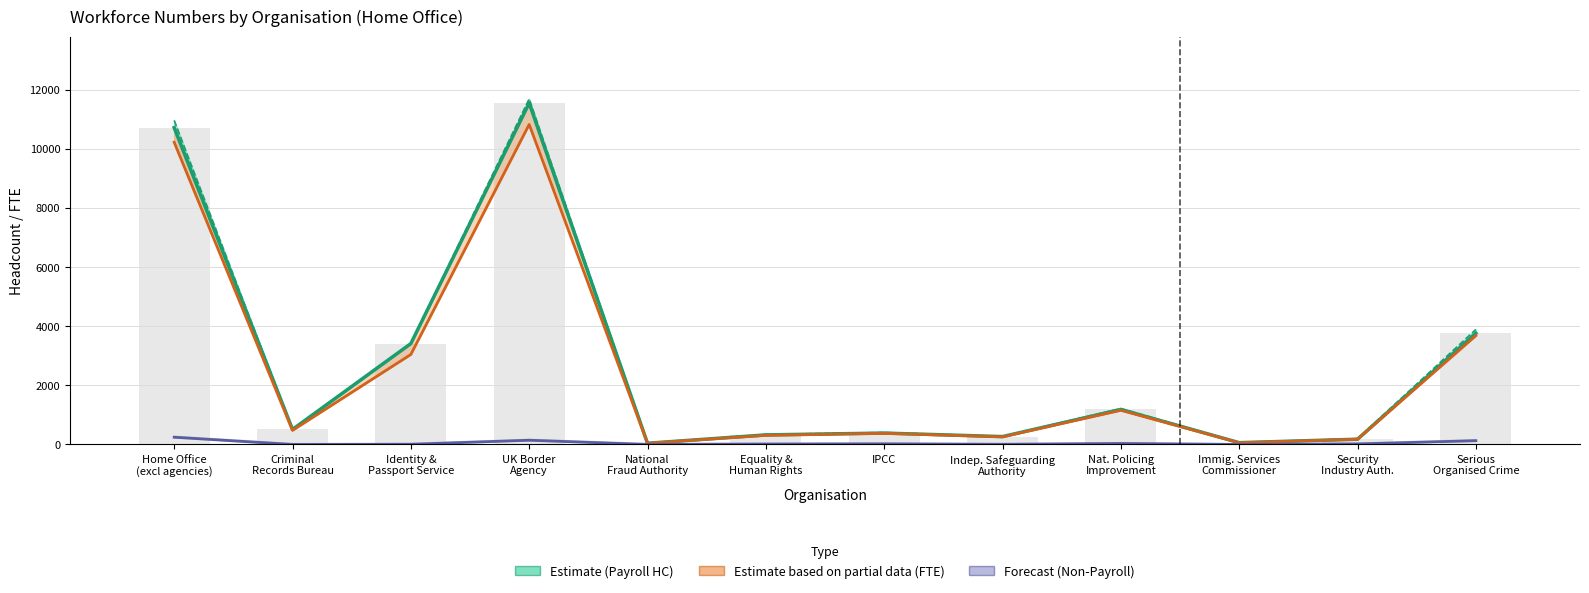

Rank the categories by Non-Payroll FTE value from highest to lowest.

Home Office
(excl agencies), UK Border
Agency, Serious
Organised Crime, Nat. Policing
Improvement, IPCC, Security
Industry Auth., Equality &
Human Rights, Identity &
Passport Service, Indep. Safeguarding
Authority, Criminal
Records Bureau, National
Fraud Authority, Immig. Services
Commissioner